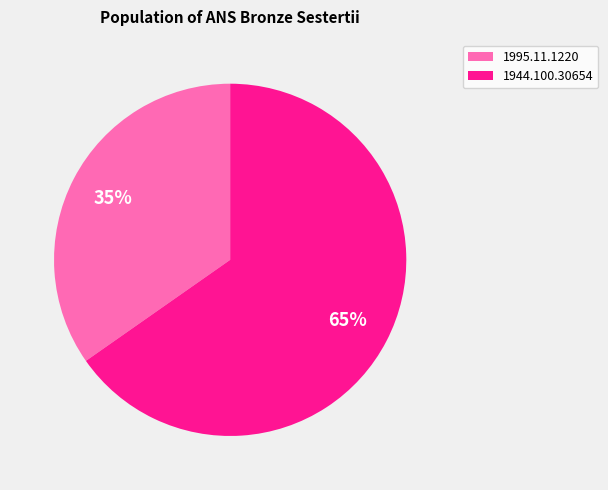

Which slice represents more than half of the pie?

1944.100.30654